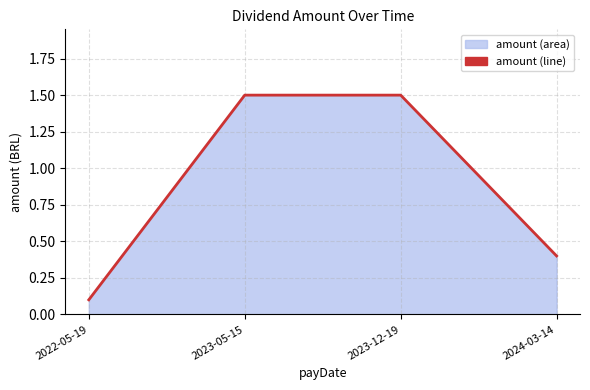

What is the label of the 3rd point from the right?

2023-05-15